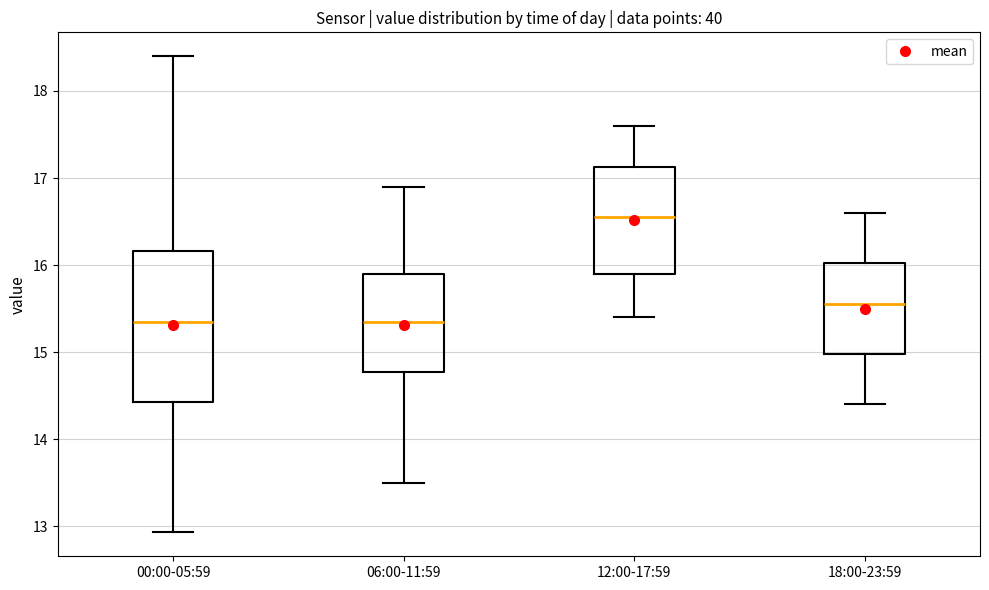

Which box's median line is the highest?

12:00-17:59